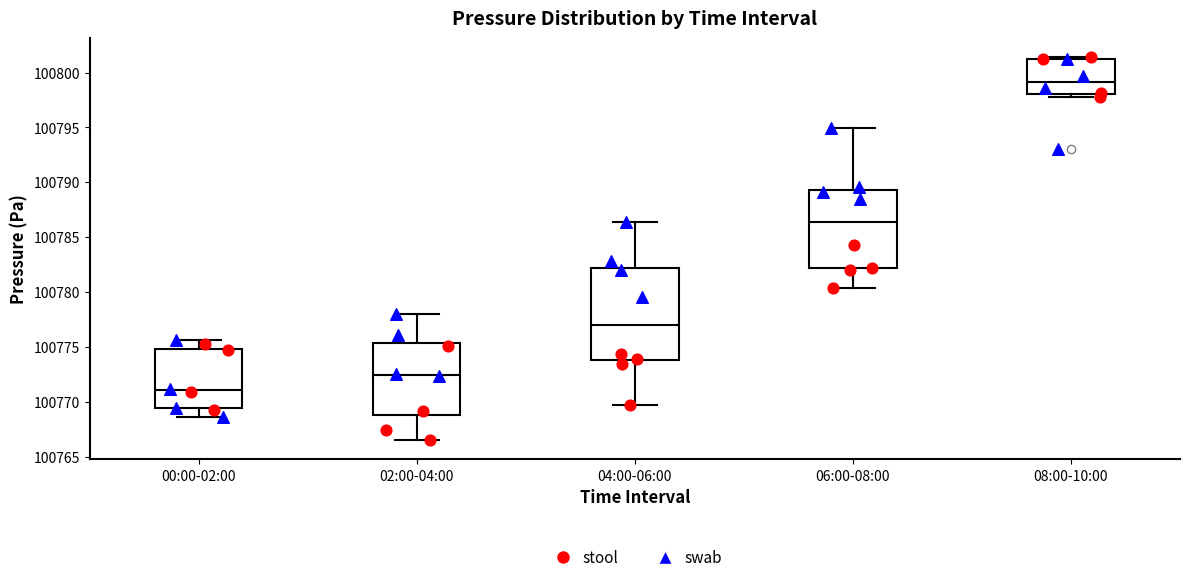

Comparing the boxes themselves (not the whiskers), which one is the tallest?

04:00-06:00